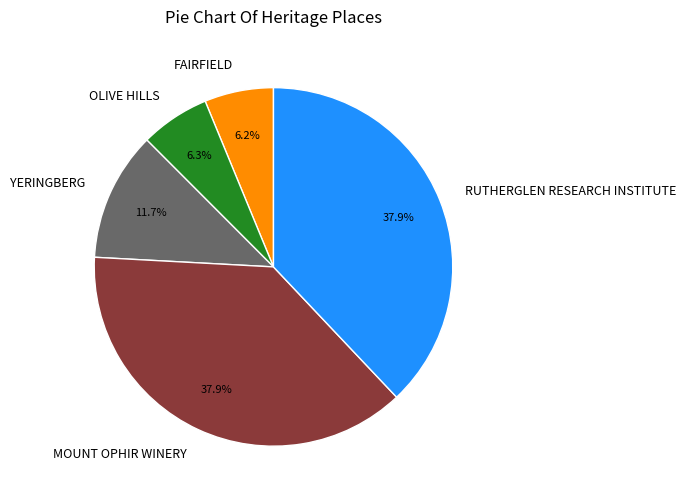

To the nearest percent, what is the average slice percentage?

20%